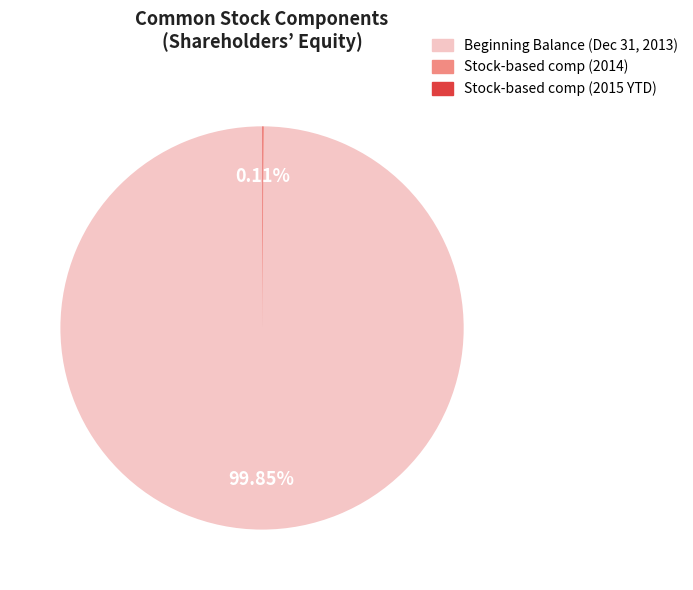

Is there a majority slice in this chart?

Yes